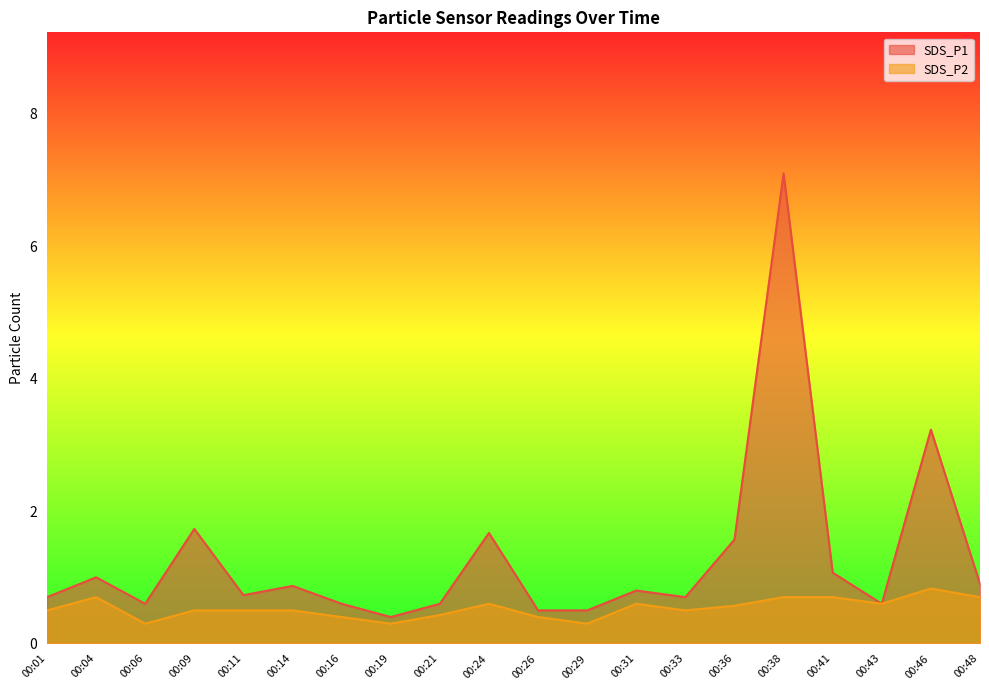

Between 00:11 and 00:26, which is larger?

00:11